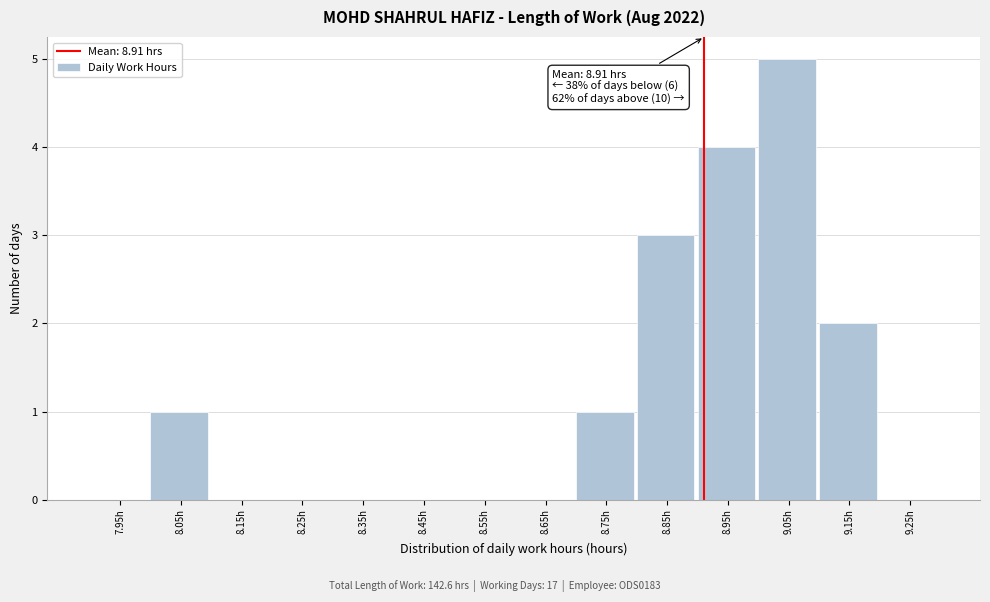

Over which range of the x-axis is the bar tallest?

9.0 to 9.1